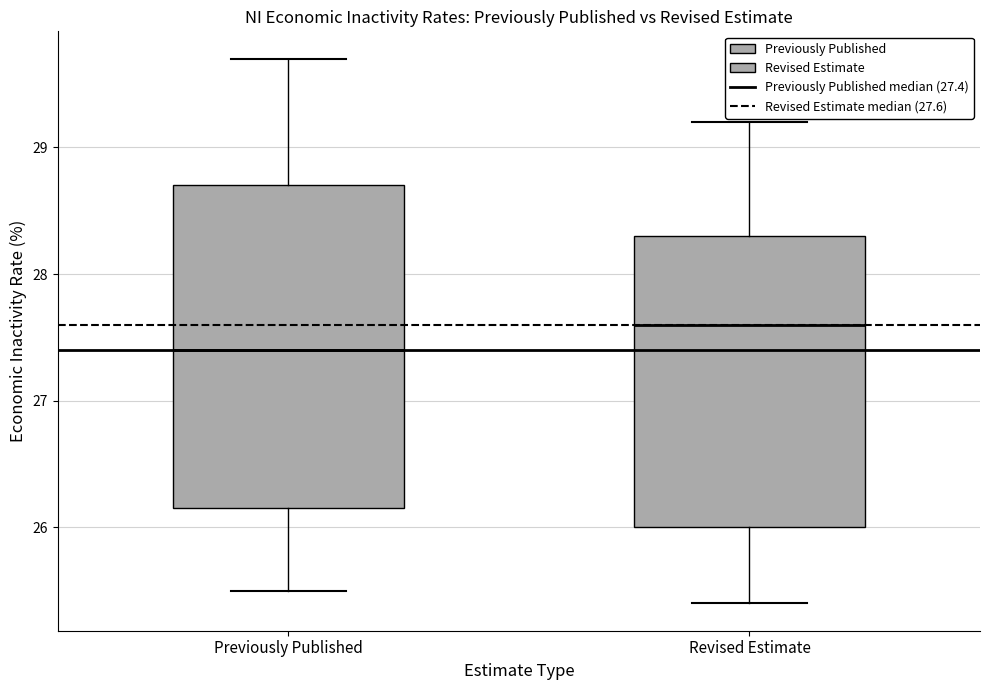

Reading left to right, read every box against the y-axis: the position of its median line, the range the box covers, and the ends of its whiskers. The values are not printed on the chart, so give them approximately, as read against the axis.

Previously Published: median 27.4, box 26.2 to 28.7, whiskers 25.5 to 29.7
Revised Estimate: median 27.6, box 26.0 to 28.3, whiskers 25.4 to 29.2